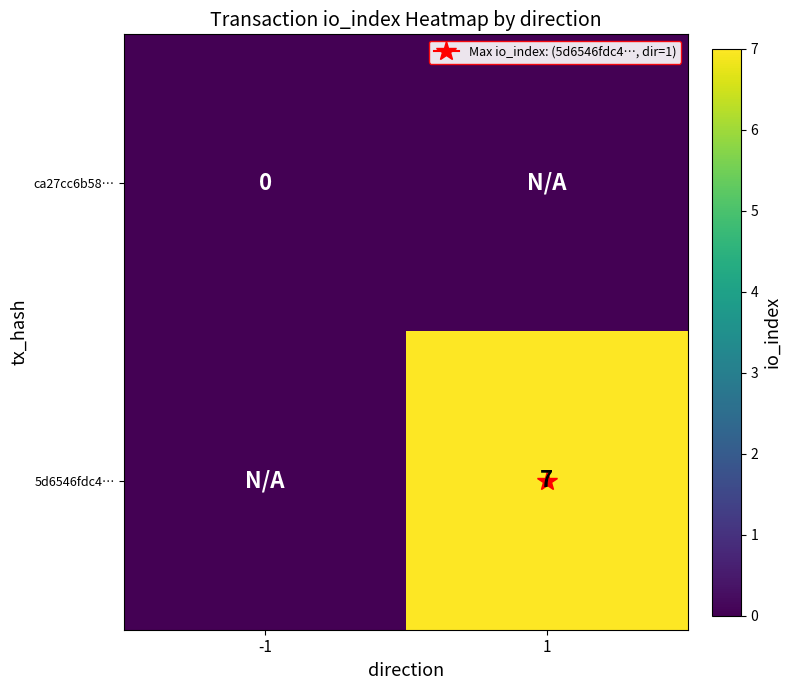

Which has a higher value, 1 or -1?

1